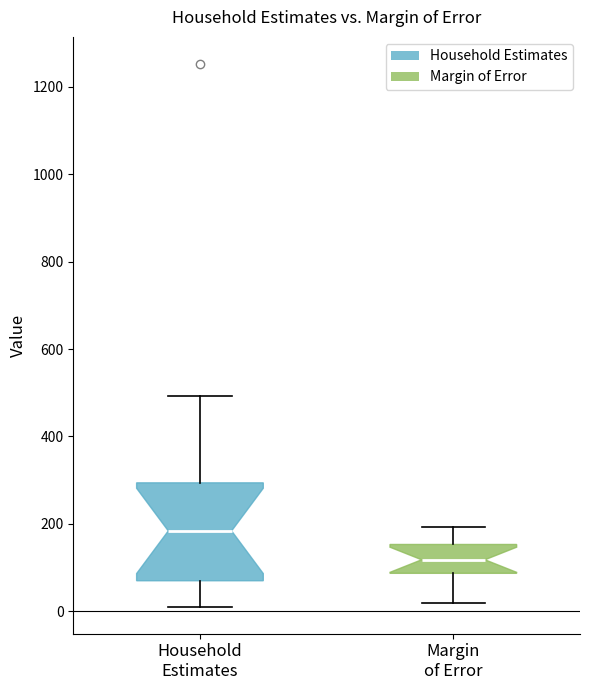

Which box has the lowest median line?

Margin of Error